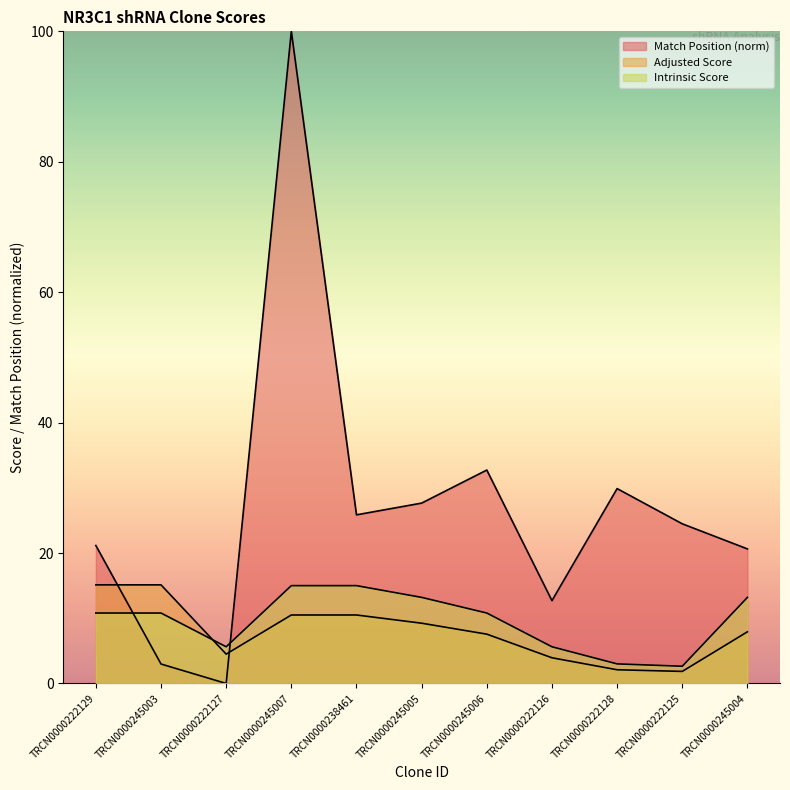

At how many categories does at least one series exceed 47?

1